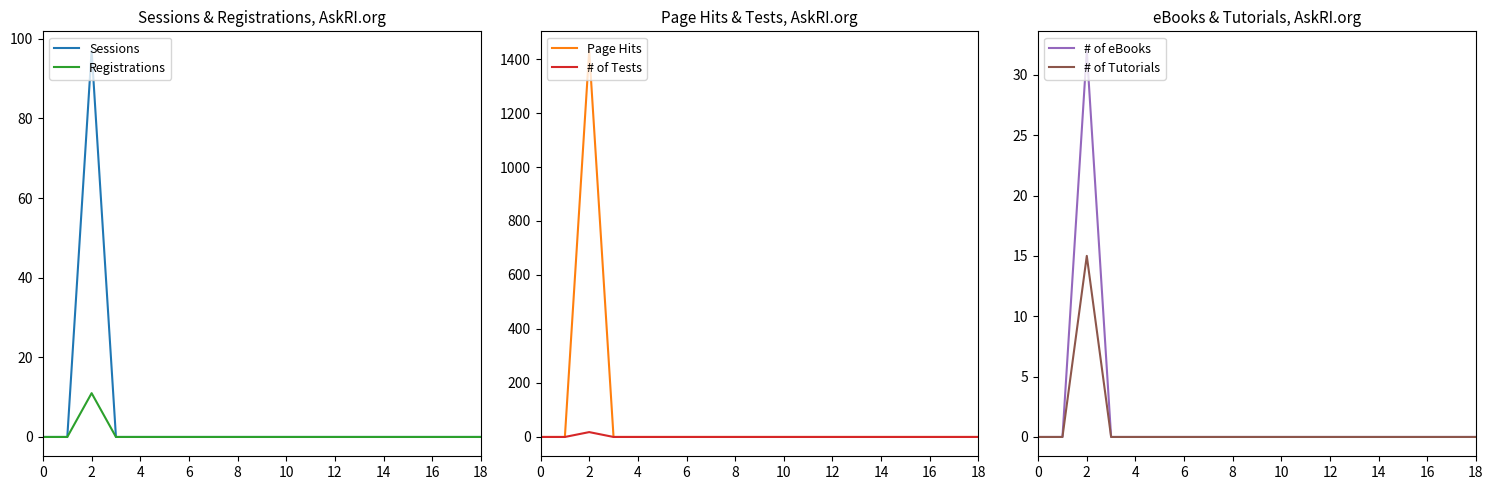

True or false: Sessions and # of eBooks intersect in this chart.

False